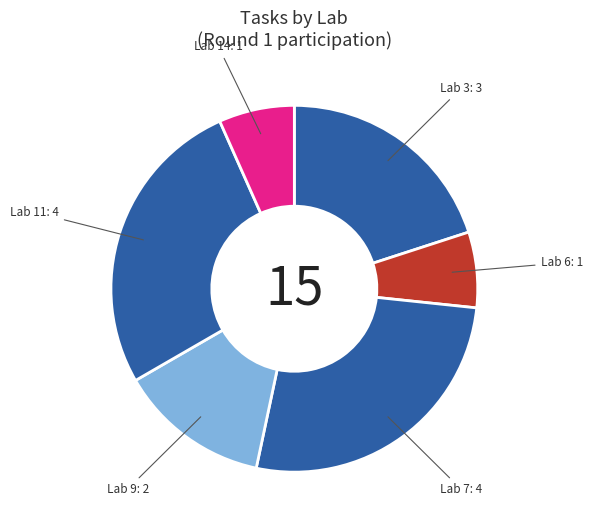

Combined, do Lab 14 and Lab 11 account for over 50%?

No